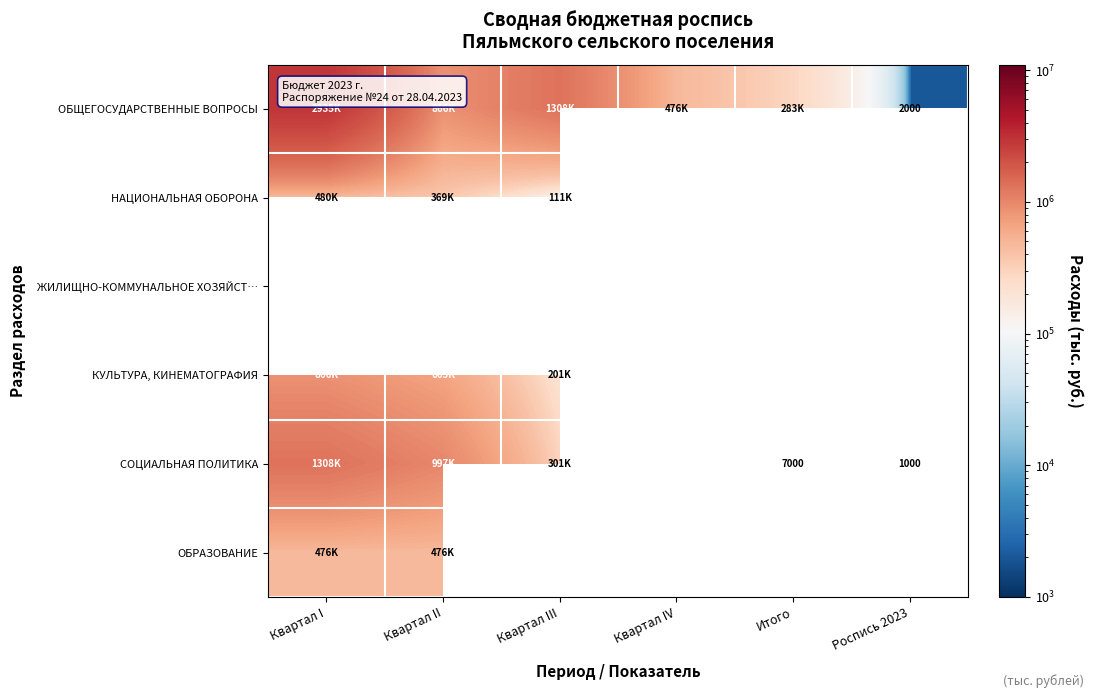

What is the spread (max minus min) of values at Квартал I?

2458574.0